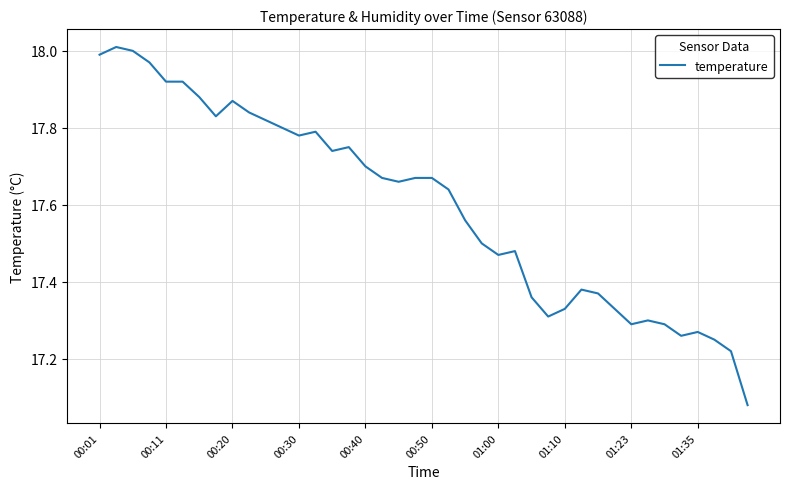

What is the difference between the maximum and minimum values?

0.9